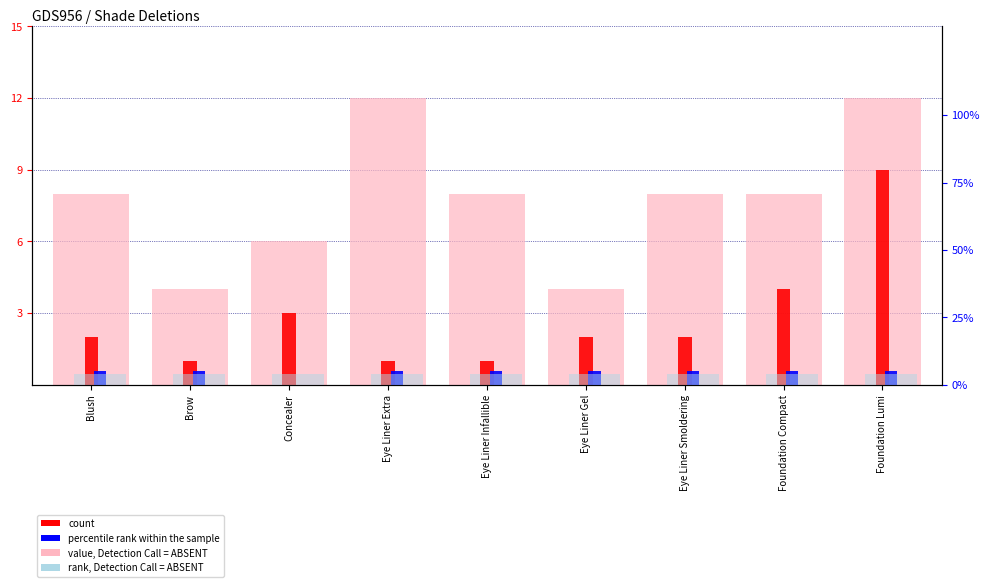

Which category has the highest value across all series?

Eye Liner Extra